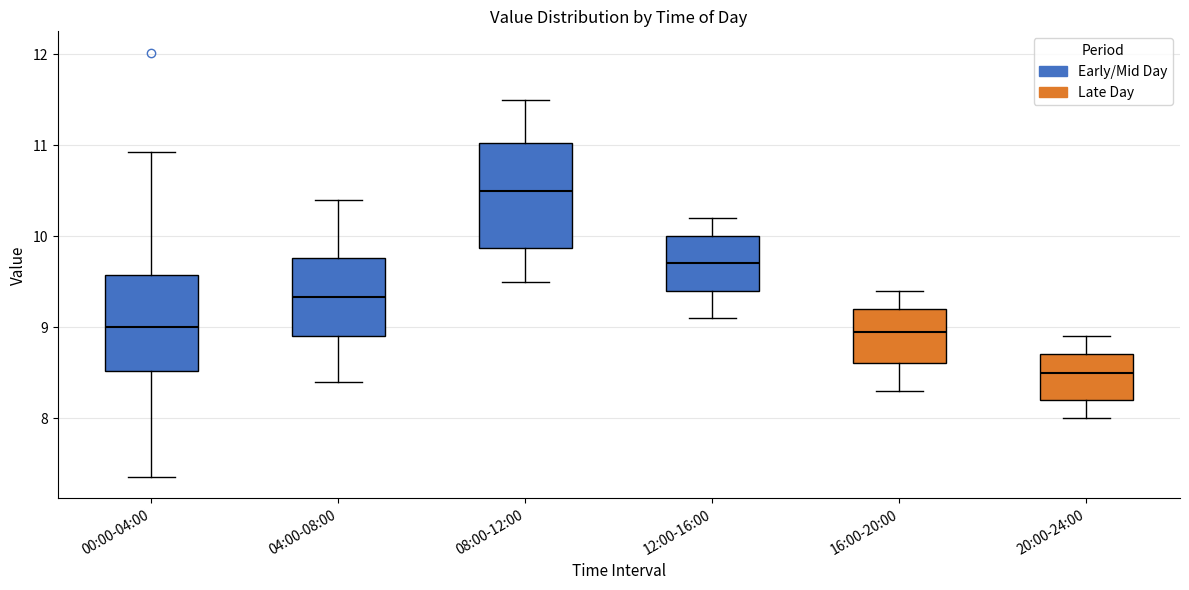

Which box's median line is the highest?

08:00-12:00